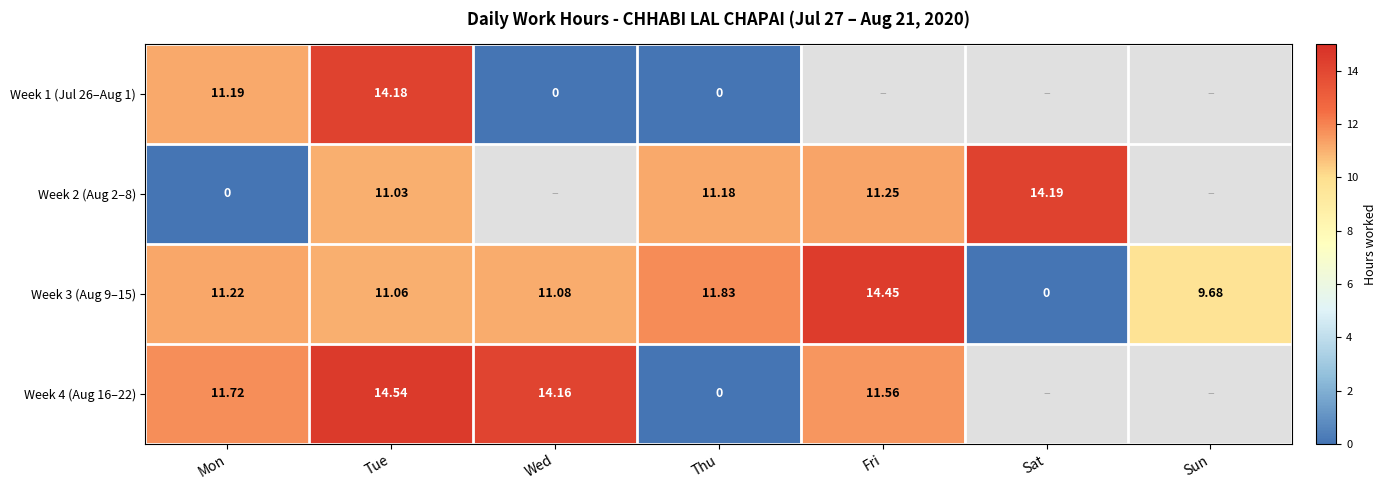

List the labels in order of Week 3 (Aug 9–15) value, largest first.

Fri, Thu, Mon, Wed, Tue, Sun, Sat